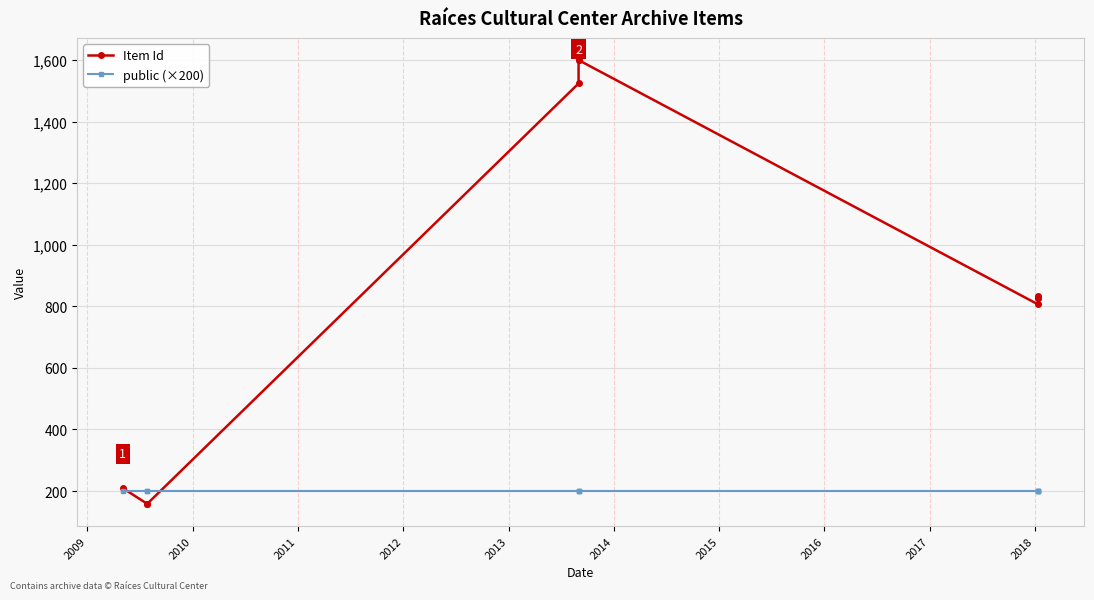

Which series changed the most between 2011 and 2016?

Item Id